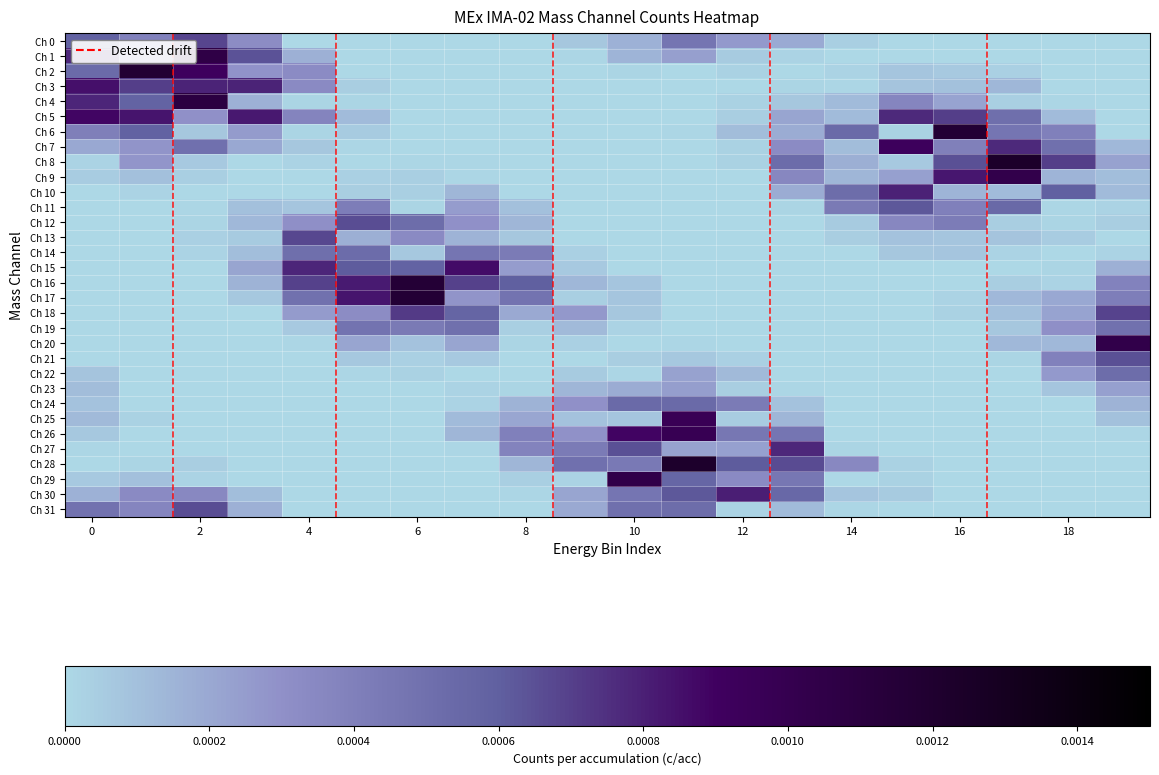

Reading right to left, list all the values displayed in this chart.

Ch 0: 0.0	0.0	0.0	0.0	0.0	0.0	0.0	0.0	0.0	0.0	0.0	0.0	0.0	0.0	0.0	0.0	0.0	0.0	0.0	0.0
Ch 1: 0.0	0.0	0.0	0.0	0.0	0.0	0.0	0.0	0.0	0.0	0.0	0.0	0.0	0.0	0.0	0.0	0.0	0.0	0.0	0.0
Ch 2: 0.0	0.0	0.0	0.0	0.0	0.0	0.0	0.0	0.0	0.0	0.0	0.0	0.0	0.0	0.0	0.0	0.0	0.0	0.0	0.0
Ch 3: 0.0	0.0	0.0	0.0	0.0	0.0	0.0	0.0	0.0	0.0	0.0	0.0	0.0	0.0	0.0	0.0	0.0	0.0	0.0	0.0
Ch 4: 0.0	0.0	0.0	0.0	0.0	0.0	0.0	0.0	0.0	0.0	0.0	0.0	0.0	0.0	0.0	0.0	0.0	0.0	0.0	0.0
Ch 5: 0.0	0.0	0.0	0.0	0.0	0.0	0.0	0.0	0.0	0.0	0.0	0.0	0.0	0.0	0.0	0.0	0.0	0.0	0.0	0.0
Ch 6: 0.0	0.0	0.0	0.0	0.0	0.0	0.0	0.0	0.0	0.0	0.0	0.0	0.0	0.0	0.0	0.0	0.0	0.0	0.0	0.0
Ch 7: 0.0	0.0	0.0	0.0	0.0	0.0	0.0	0.0	0.0	0.0	0.0	0.0	0.0	0.0	0.0	0.0	0.0	0.0	0.0	0.0
Ch 8: 0.0	0.0	0.0	0.0	0.0	0.0	0.0	0.0	0.0	0.0	0.0	0.0	0.0	0.0	0.0	0.0	0.0	0.0	0.0	0.0
Ch 9: 0.0	0.0	0.0	0.0	0.0	0.0	0.0	0.0	0.0	0.0	0.0	0.0	0.0	0.0	0.0	0.0	0.0	0.0	0.0	0.0
Ch 10: 0.0	0.0	0.0	0.0	0.0	0.0	0.0	0.0	0.0	0.0	0.0	0.0	0.0	0.0	0.0	0.0	0.0	0.0	0.0	0.0
Ch 11: 0.0	0.0	0.0	0.0	0.0	0.0	0.0	0.0	0.0	0.0	0.0	0.0	0.0	0.0	0.0	0.0	0.0	0.0	0.0	0.0
Ch 12: 0.0	0.0	0.0	0.0	0.0	0.0	0.0	0.0	0.0	0.0	0.0	0.0	0.0	0.0	0.0	0.0	0.0	0.0	0.0	0.0
Ch 13: 0.0	0.0	0.0	0.0	0.0	0.0	0.0	0.0	0.0	0.0	0.0	0.0	0.0	0.0	0.0	0.0	0.0	0.0	0.0	0.0
Ch 14: 0.0	0.0	0.0	0.0	0.0	0.0	0.0	0.0	0.0	0.0	0.0	0.0	0.0	0.0	0.0	0.0	0.0	0.0	0.0	0.0
Ch 15: 0.0	0.0	0.0	0.0	0.0	0.0	0.0	0.0	0.0	0.0	0.0	0.0	0.0	0.0	0.0	0.0	0.0	0.0	0.0	0.0
Ch 16: 0.0	0.0	0.0	0.0	0.0	0.0	0.0	0.0	0.0	0.0	0.0	0.0	0.0	0.0	0.0	0.0	0.0	0.0	0.0	0.0
Ch 17: 0.0	0.0	0.0	0.0	0.0	0.0	0.0	0.0	0.0	0.0	0.0	0.0	0.0	0.0	0.0	0.0	0.0	0.0	0.0	0.0
Ch 18: 0.0	0.0	0.0	0.0	0.0	0.0	0.0	0.0	0.0	0.0	0.0	0.0	0.0	0.0	0.0	0.0	0.0	0.0	0.0	0.0
Ch 19: 0.0	0.0	0.0	0.0	0.0	0.0	0.0	0.0	0.0	0.0	0.0	0.0	0.0	0.0	0.0	0.0	0.0	0.0	0.0	0.0
Ch 20: 0.0	0.0	0.0	0.0	0.0	0.0	0.0	0.0	0.0	0.0	0.0	0.0	0.0	0.0	0.0	0.0	0.0	0.0	0.0	0.0
Ch 21: 0.0	0.0	0.0	0.0	0.0	0.0	0.0	0.0	0.0	0.0	0.0	0.0	0.0	0.0	0.0	0.0	0.0	0.0	0.0	0.0
Ch 22: 0.0	0.0	0.0	0.0	0.0	0.0	0.0	0.0	0.0	0.0	0.0	0.0	0.0	0.0	0.0	0.0	0.0	0.0	0.0	0.0
Ch 23: 0.0	0.0	0.0	0.0	0.0	0.0	0.0	0.0	0.0	0.0	0.0	0.0	0.0	0.0	0.0	0.0	0.0	0.0	0.0	0.0
Ch 24: 0.0	0.0	0.0	0.0	0.0	0.0	0.0	0.0	0.0	0.0	0.0	0.0	0.0	0.0	0.0	0.0	0.0	0.0	0.0	0.0
Ch 25: 0.0	0.0	0.0	0.0	0.0	0.0	0.0	0.0	0.0	0.0	0.0	0.0	0.0	0.0	0.0	0.0	0.0	0.0	0.0	0.0
Ch 26: 0.0	0.0	0.0	0.0	0.0	0.0	0.0	0.0	0.0	0.0	0.0	0.0	0.0	0.0	0.0	0.0	0.0	0.0	0.0	0.0
Ch 27: 0.0	0.0	0.0	0.0	0.0	0.0	0.0	0.0	0.0	0.0	0.0	0.0	0.0	0.0	0.0	0.0	0.0	0.0	0.0	0.0
Ch 28: 0.0	0.0	0.0	0.0	0.0	0.0	0.0	0.0	0.0	0.0	0.0	0.0	0.0	0.0	0.0	0.0	0.0	0.0	0.0	0.0
Ch 29: 0.0	0.0	0.0	0.0	0.0	0.0	0.0	0.0	0.0	0.0	0.0	0.0	0.0	0.0	0.0	0.0	0.0	0.0	0.0	0.0
Ch 30: 0.0	0.0	0.0	0.0	0.0	0.0	0.0	0.0	0.0	0.0	0.0	0.0	0.0	0.0	0.0	0.0	0.0	0.0	0.0	0.0
Ch 31: 0.0	0.0	0.0	0.0	0.0	0.0	0.0	0.0	0.0	0.0	0.0	0.0	0.0	0.0	0.0	0.0	0.0	0.0	0.0	0.0